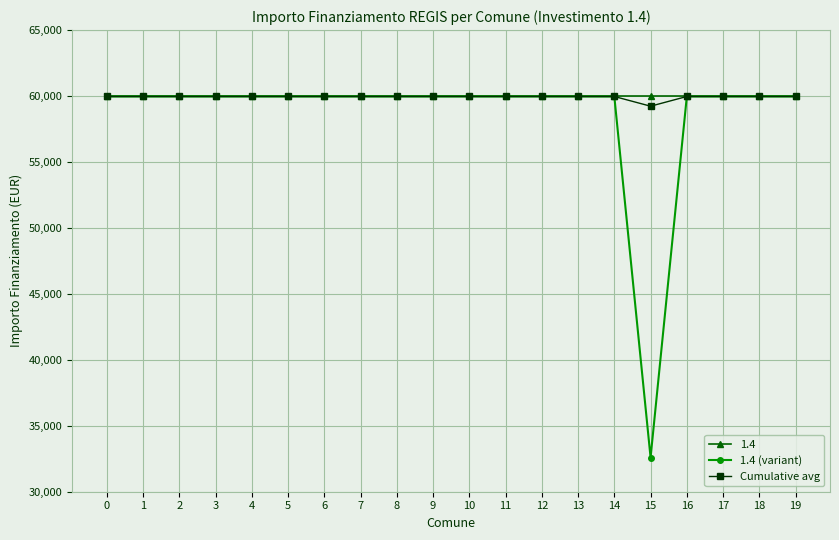

What is the difference between the highest and lowest values at 15?

27377.0